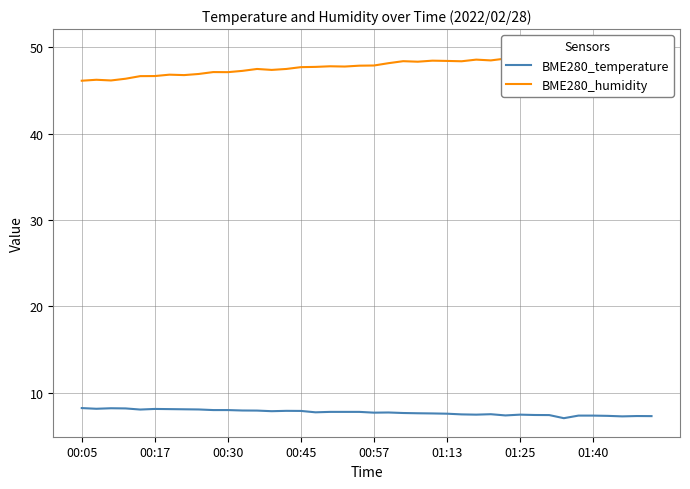

How many data points does each series have?

40